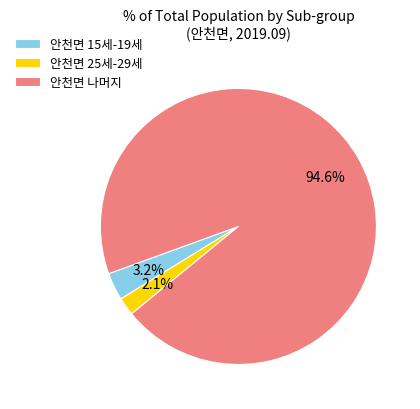

Rank the categories by value from highest to lowest.

안천면 나머지, 안천면 15세-19세, 안천면 25세-29세